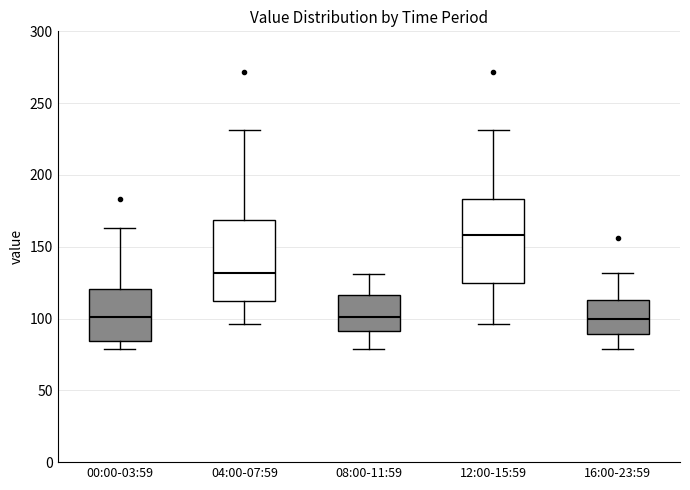

Reading left to right, read every box against the y-axis: the position of its median line, the range the box covers, and the ends of its whiskers. The values are not printed on the chart, so give them approximately, as read against the axis.

00:00-03:59: median 100, box 85 to 120, whiskers 80 to 165
04:00-07:59: median 130, box 110 to 170, whiskers 95 to 230
08:00-11:59: median 100, box 90 to 115, whiskers 80 to 130
12:00-15:59: median 160, box 125 to 185, whiskers 95 to 230
16:00-23:59: median 100, box 90 to 115, whiskers 80 to 130